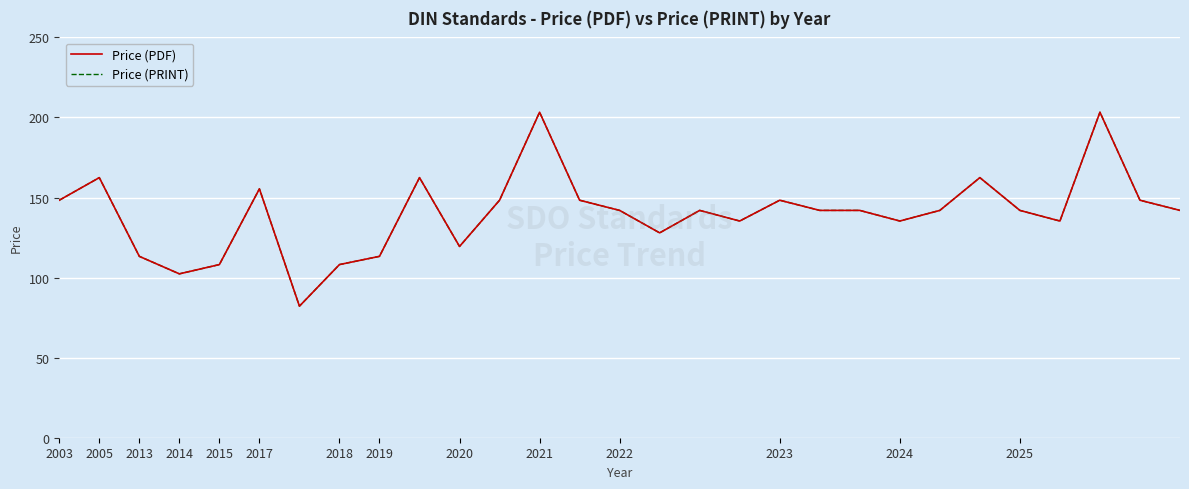

Which category has the highest value in the Price (PRINT) series?

2024